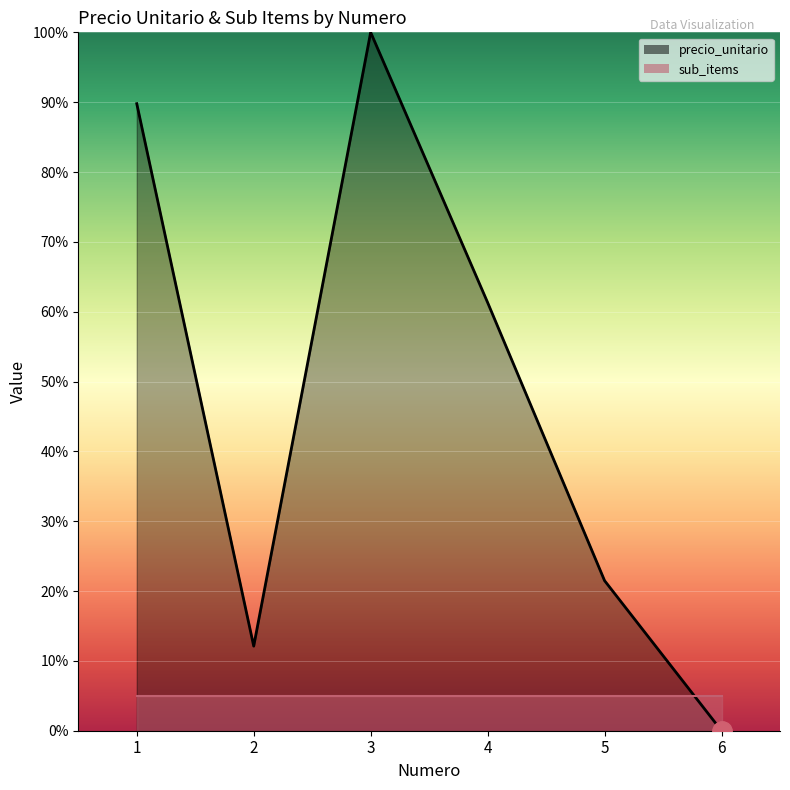

What is the value of the 1st point from the left?

0.9